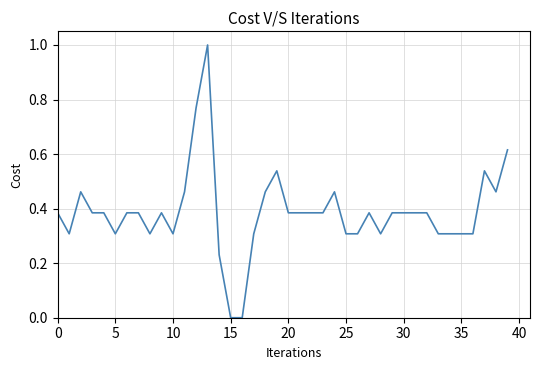

True or false: the data has more than 1 interior local peaks.

True